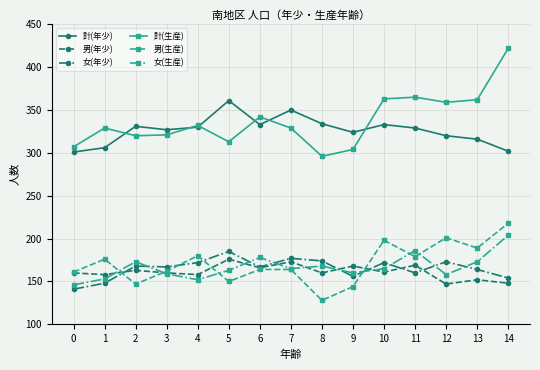

True or false: 計(生産) and 男(生産) cross at least once.

False